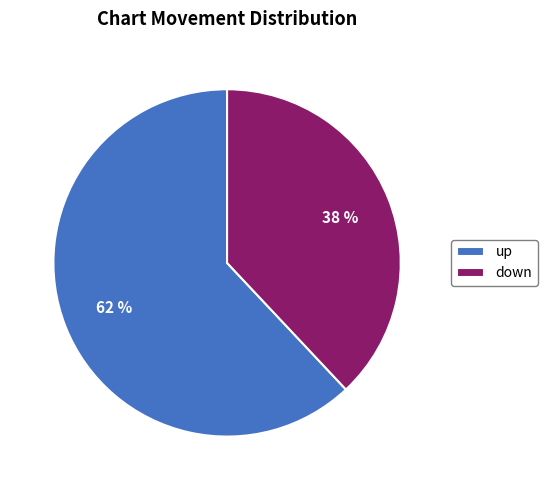

Is it true that down is 31% of the pie?

False